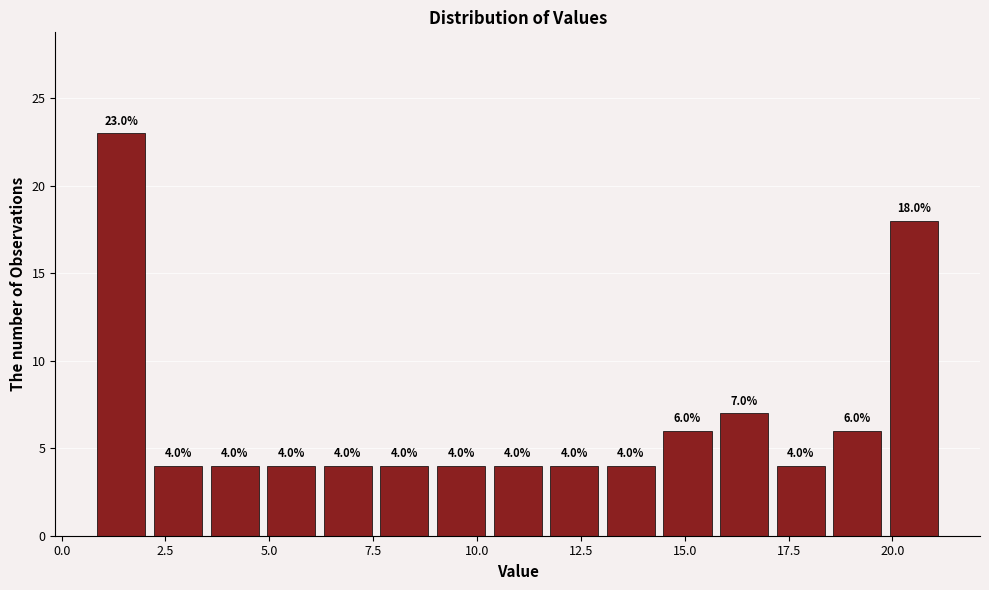

Read against the x-axis, roughly where is the centre of the tallest bar?

1.5